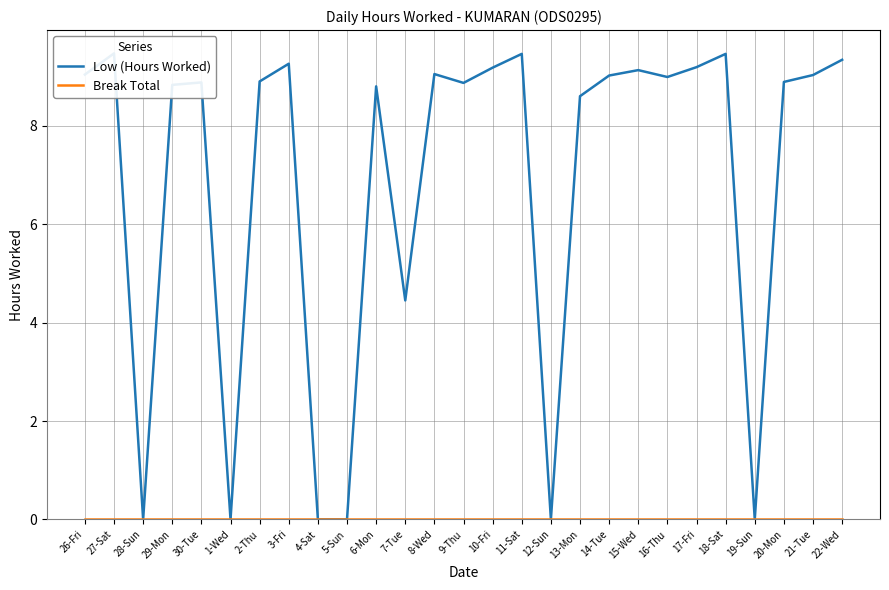

How many data points in Low (Hours Worked) are above 8?

20